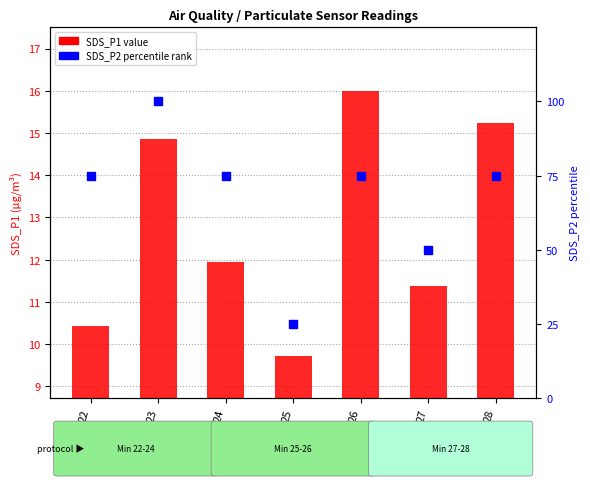

Which series contains the lowest Y value?

SDS_P1 value